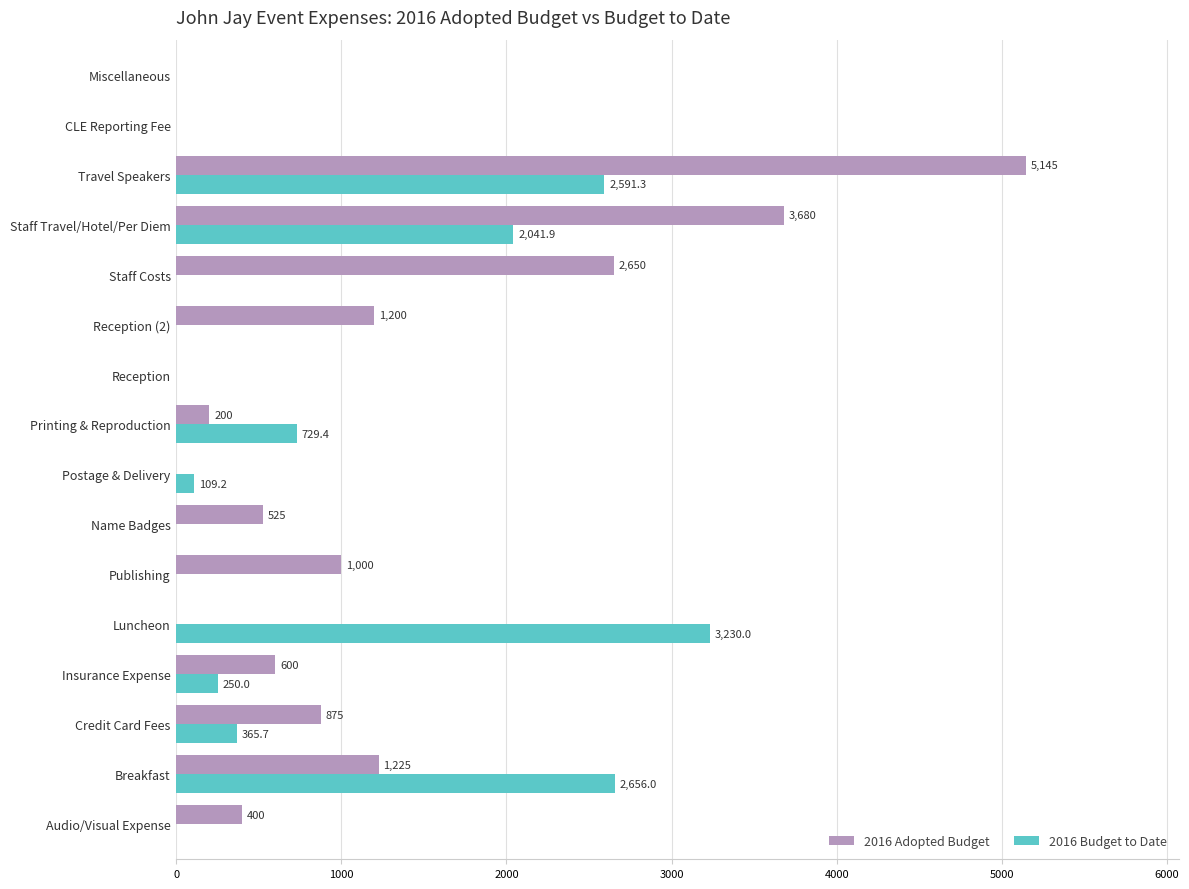

True or false: 2016 Adopted Budget has a value of 213.3 at Name Badges.

False